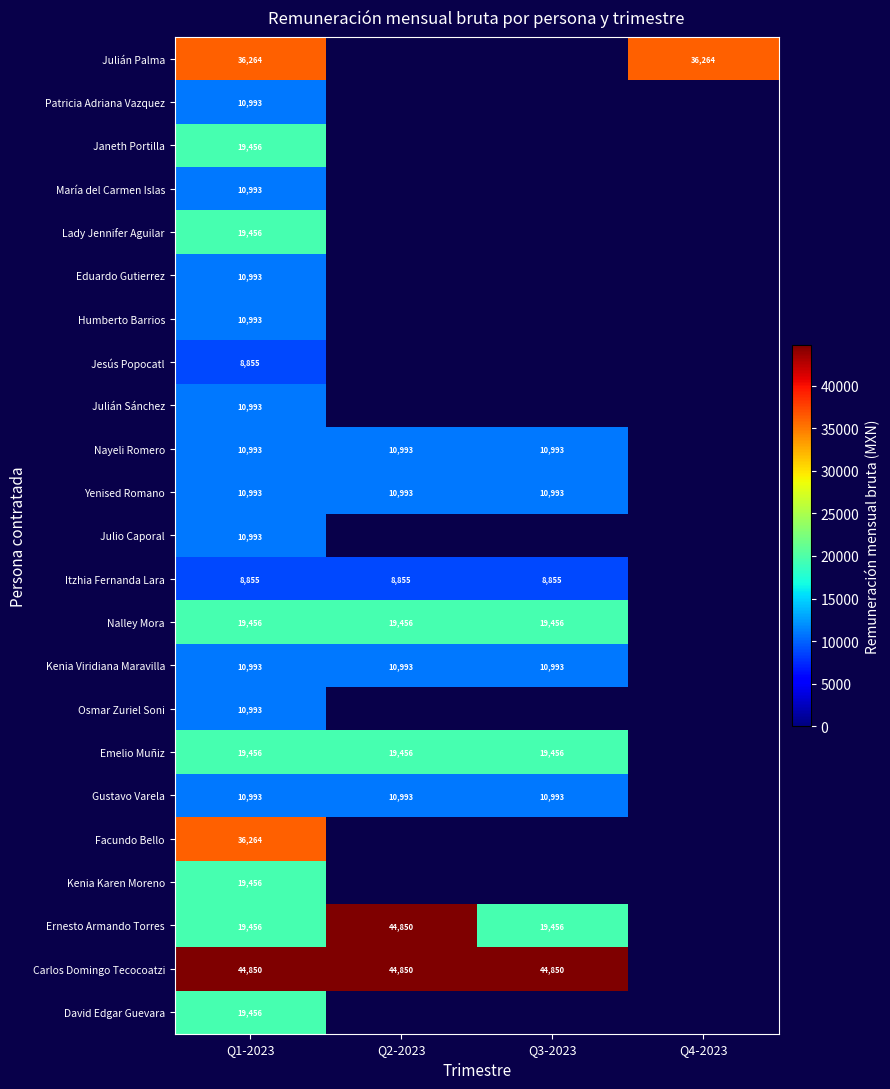

List the series in order of their peak value, highest first.

Ernesto Armando Torres, Carlos Domingo Tecocoatzi, Julián Palma, Facundo Bello, Janeth Portilla, Lady Jennifer Aguilar, Nalley Mora, Emelio Muñiz, Kenia Karen Moreno, David Edgar Guevara, Patricia Adriana Vazquez, María del Carmen Islas, Eduardo Gutierrez, Humberto Barrios, Julián Sánchez, Nayeli Romero, Yenised Romano, Julio Caporal, Kenia Viridiana Maravilla, Osmar Zuriel Soni, Gustavo Varela, Jesús Popocatl, Itzhia Fernanda Lara